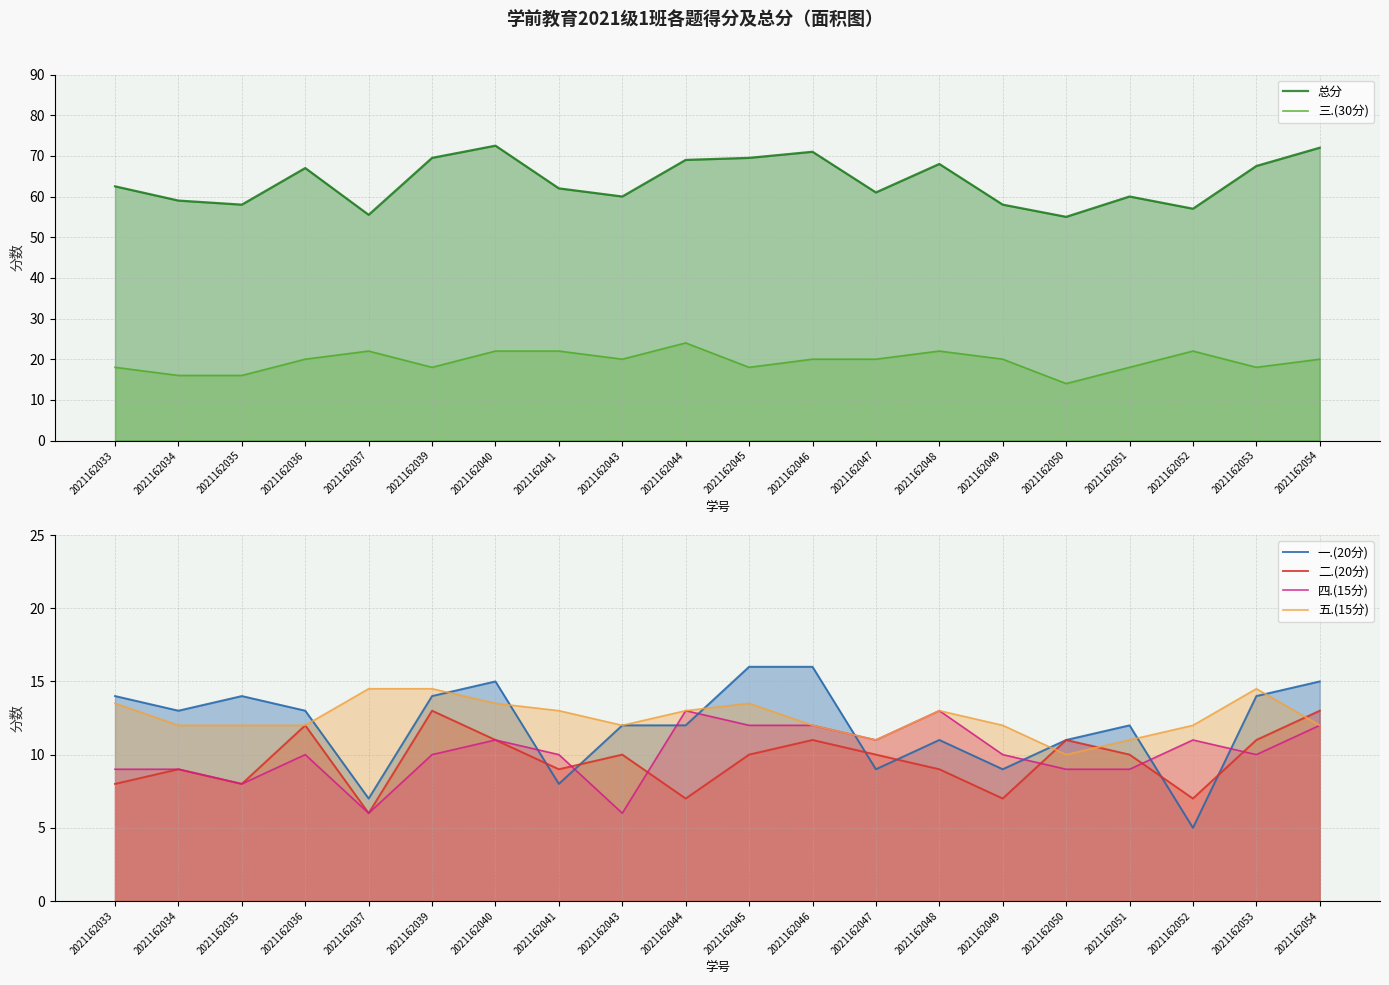

At which category is the sum across all series the highest?

2021162040